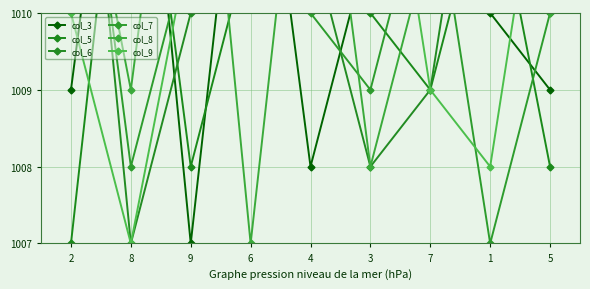

What is the label of the 1st point from the right?

5